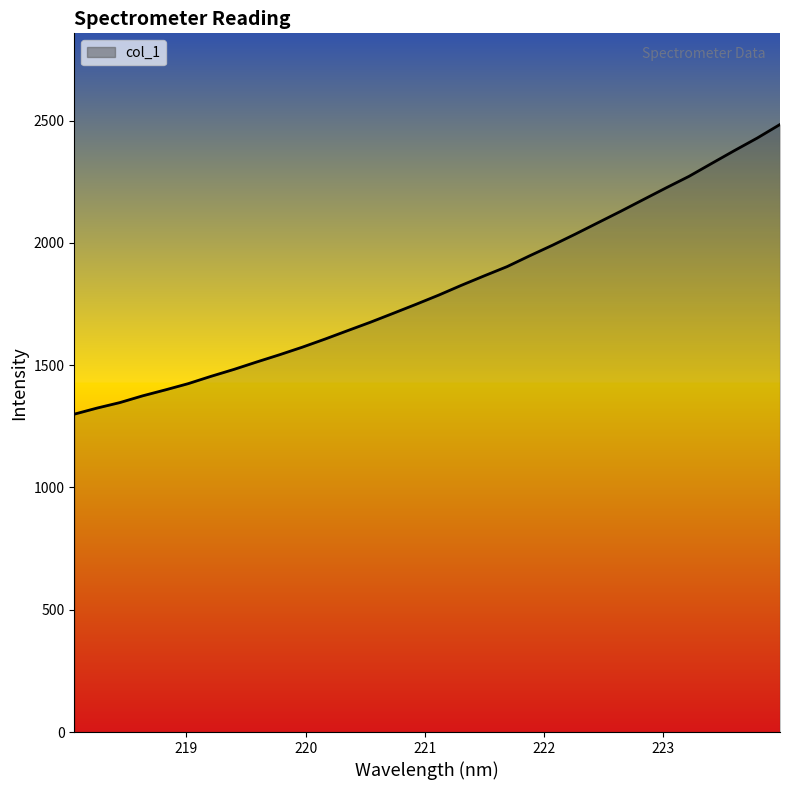

What is the minimum value shown in the chart?

1299.7